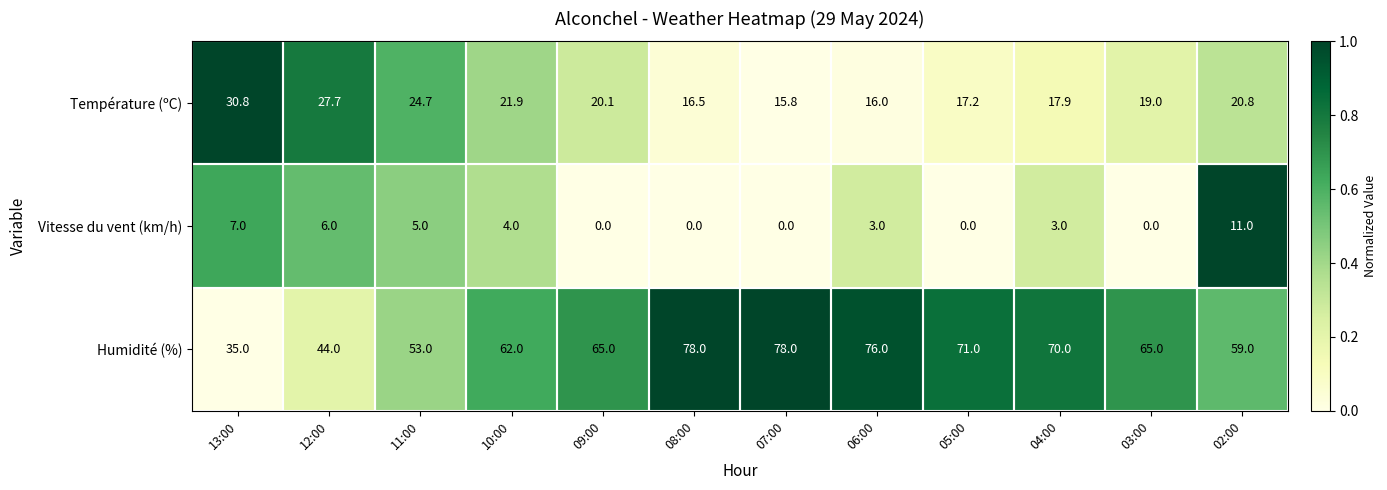

Which series changed the most between 09:00 and 08:00?

Humidité (%)